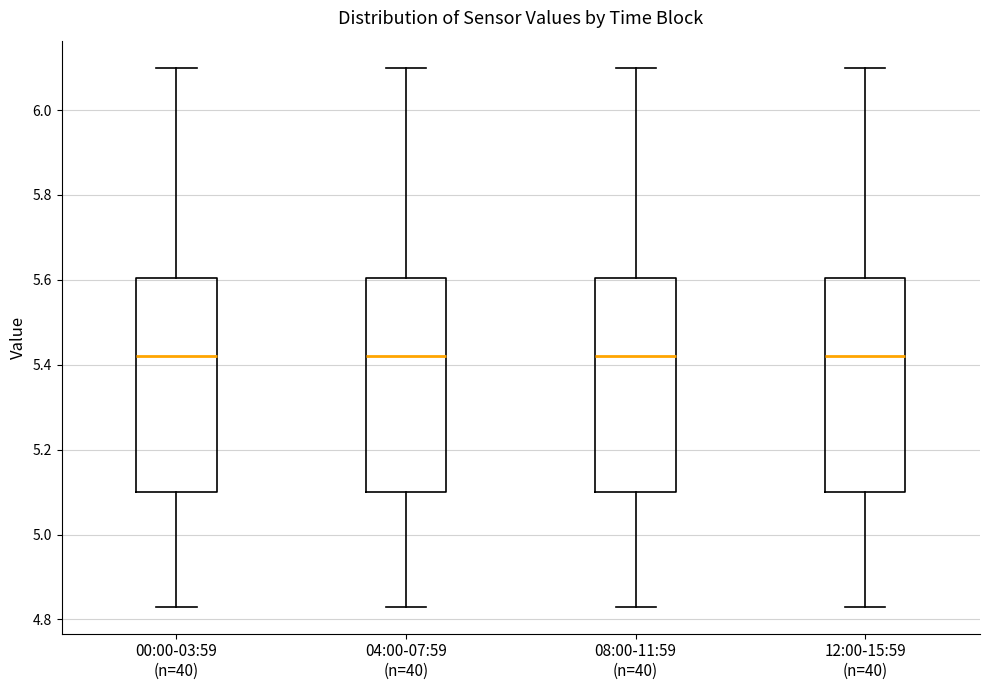

Reading left to right, read every box against the y-axis: the position of its median line, the range the box covers, and the ends of its whiskers. The values are not printed on the chart, so give them approximately, as read against the axis.

00:00-03:59 (n=40): median 5.42, box 5.10 to 5.60, whiskers 4.84 to 6.10
04:00-07:59 (n=40): median 5.42, box 5.10 to 5.60, whiskers 4.84 to 6.10
08:00-11:59 (n=40): median 5.42, box 5.10 to 5.60, whiskers 4.84 to 6.10
12:00-15:59 (n=40): median 5.42, box 5.10 to 5.60, whiskers 4.84 to 6.10